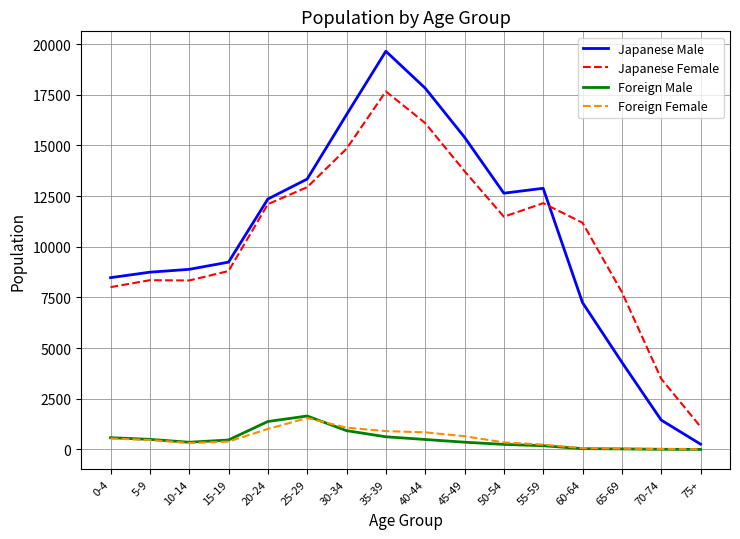

Which series has the widest spread of values?

Japanese Male